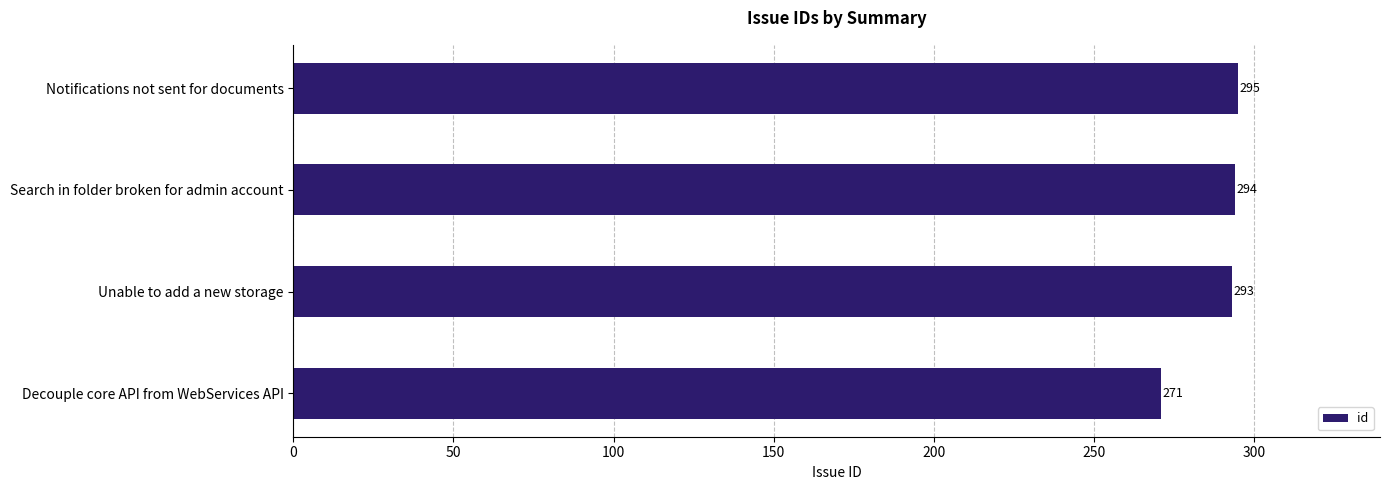

What is the average value?

288